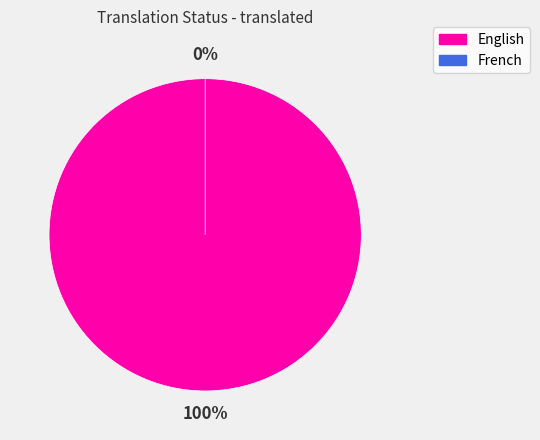

Is there a majority slice in this chart?

Yes